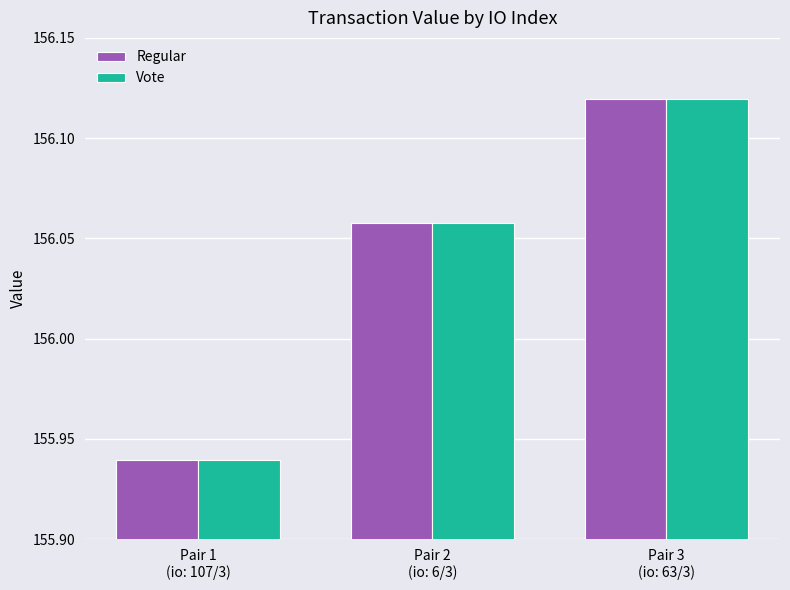

What is the average value of the Regular series?

156.0